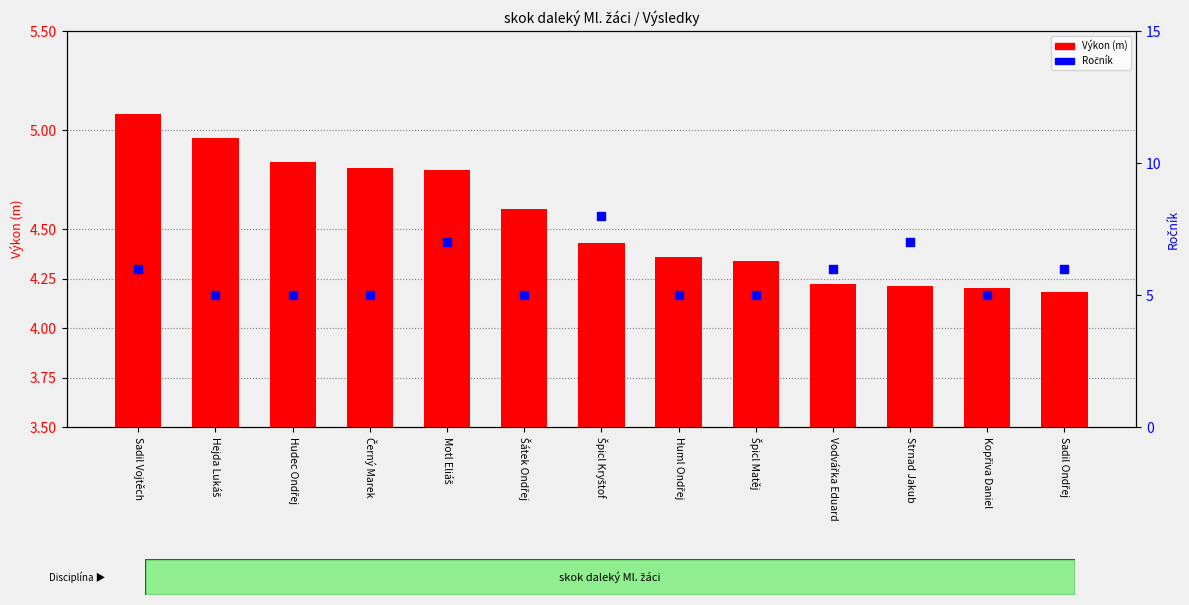

Which series has the widest spread of Y values?

Ročník